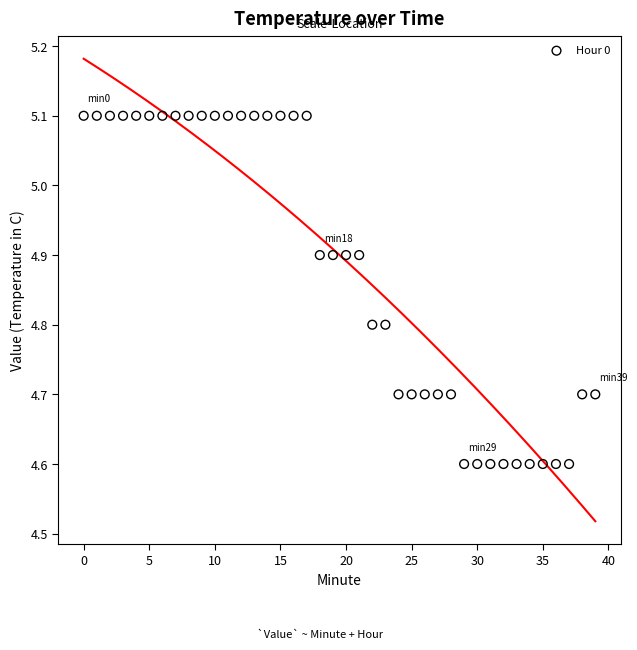

What is the range of Y values (max minus min)?

0.5